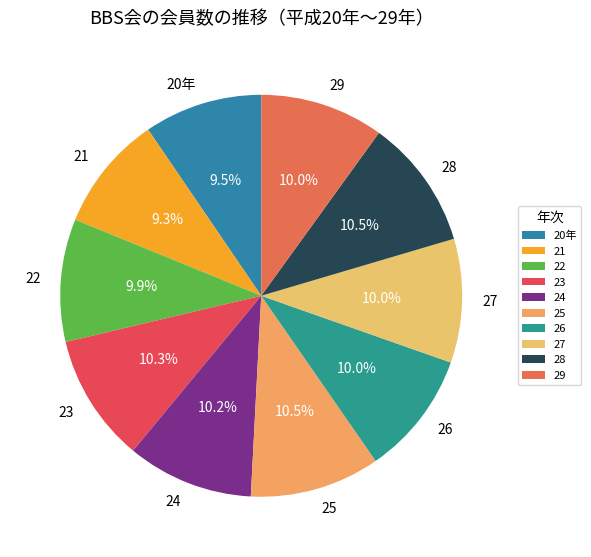

Combined, do 25 and 28 account for over 50%?

No